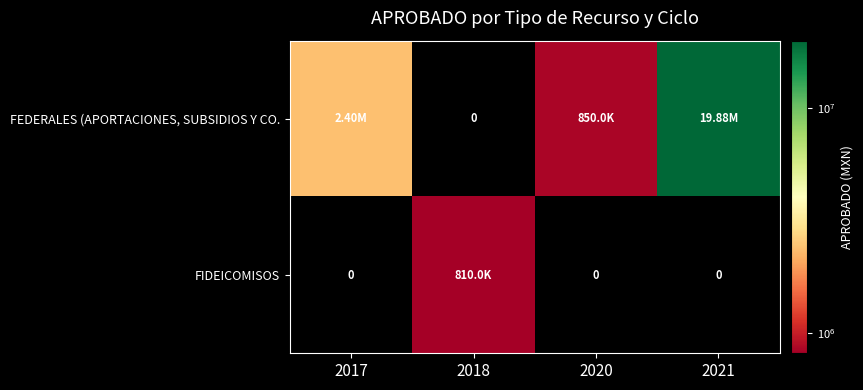

True or false: FIDEICOMISOS has a value of 0.0 at 2017.

True